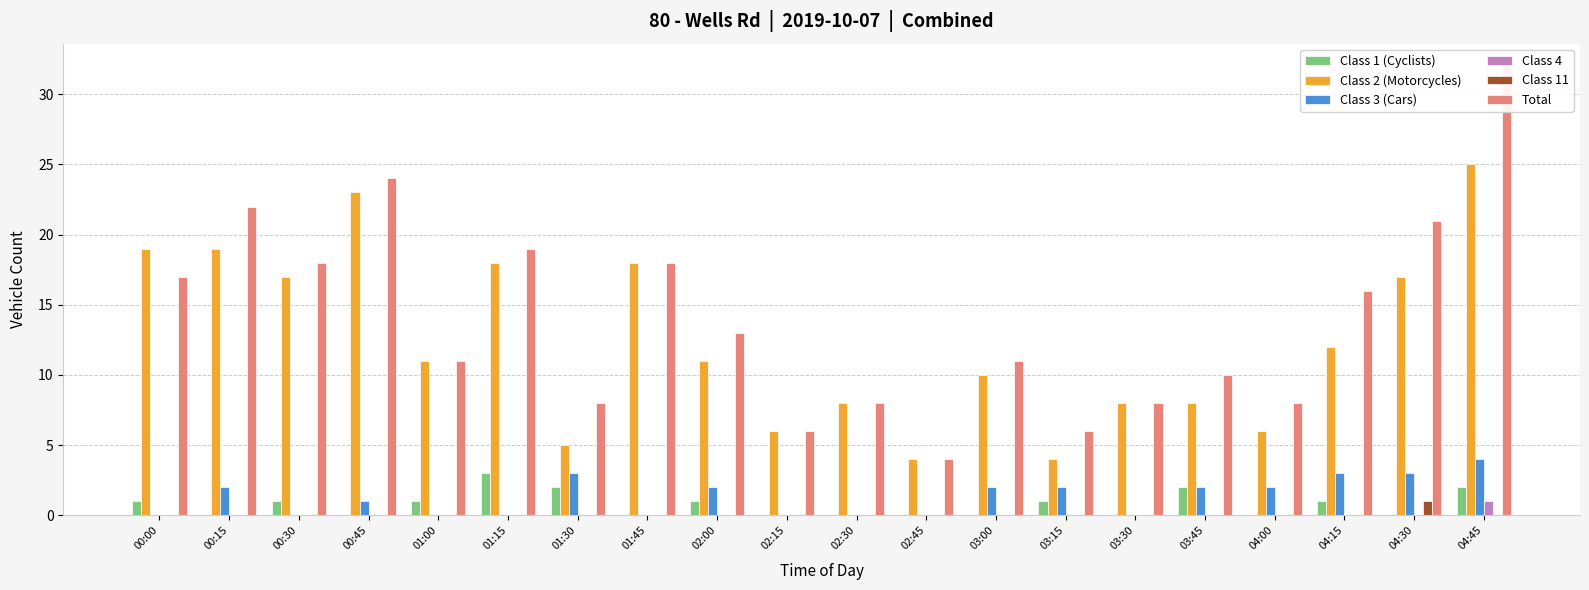

What is the total value across all series at 04:15?

32